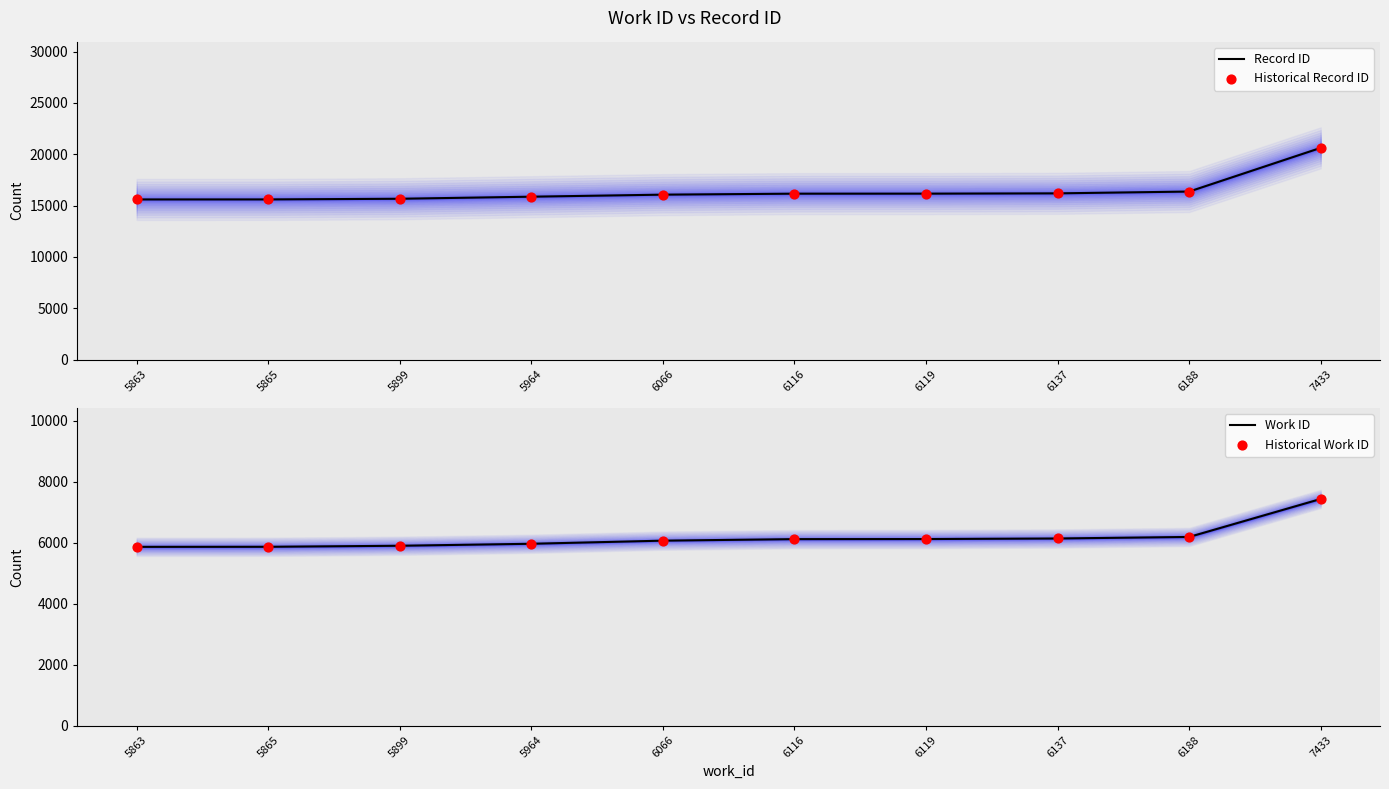

What is the total value across all series at 6116?

44550